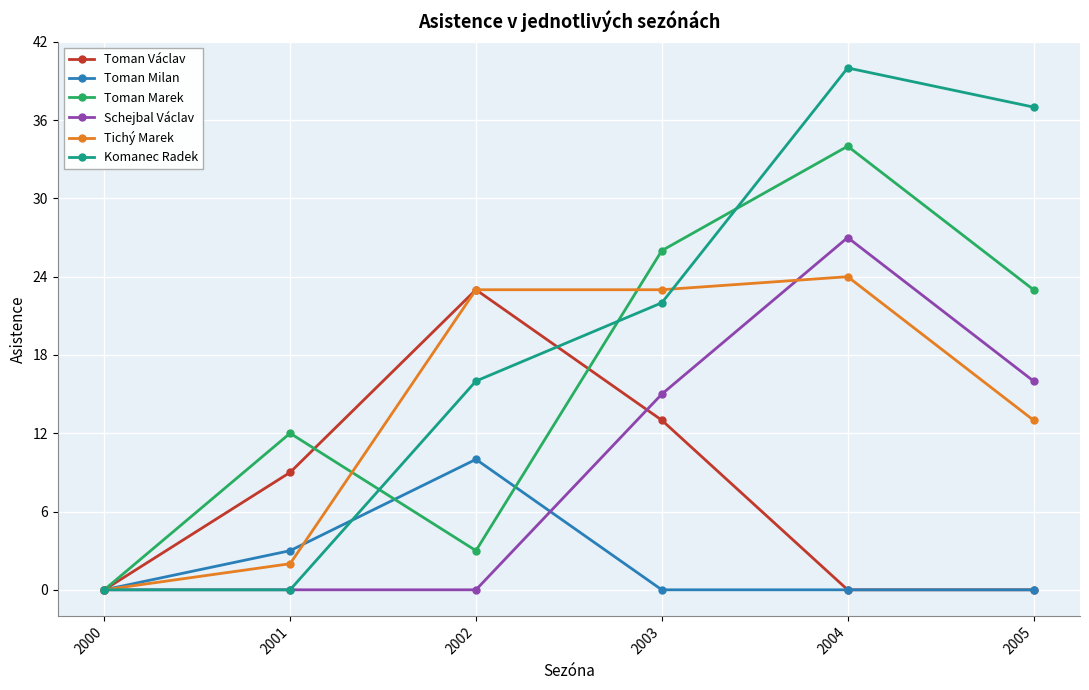

At which label does Toman Marek reach its peak?

2004